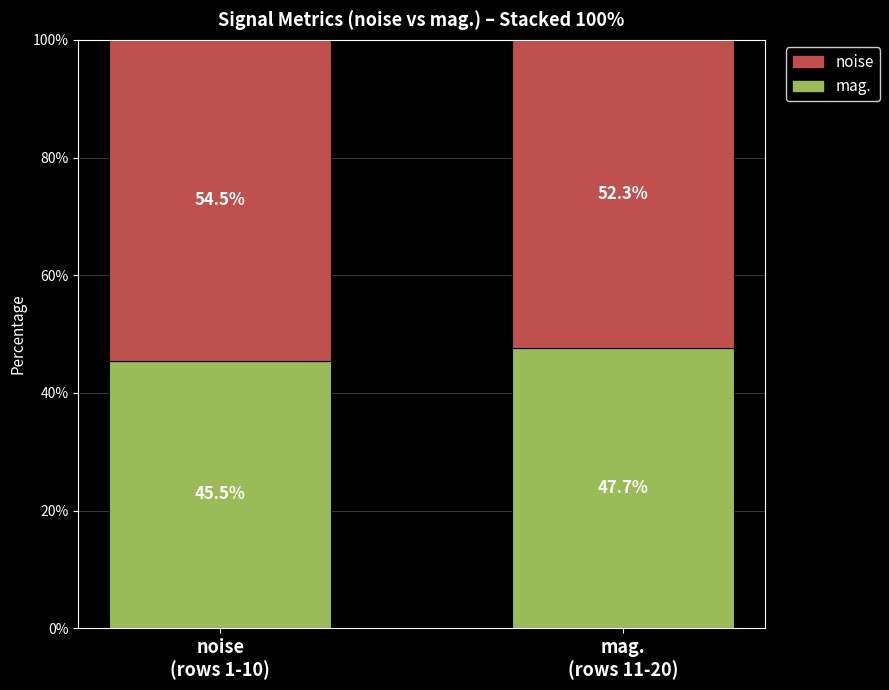

What is the total value across all series at mag.
(rows 11-20)?

100.0